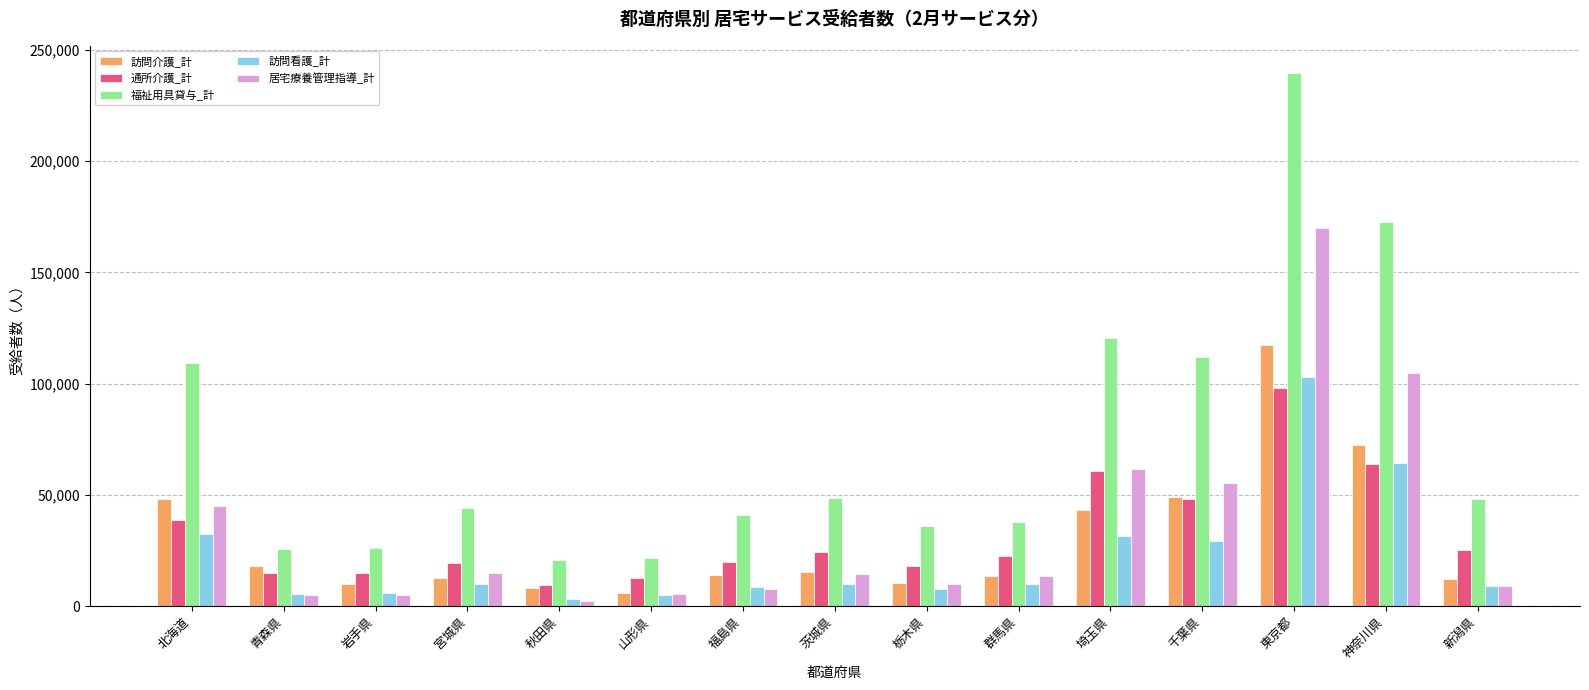

Which category has the highest value across all series?

東京都